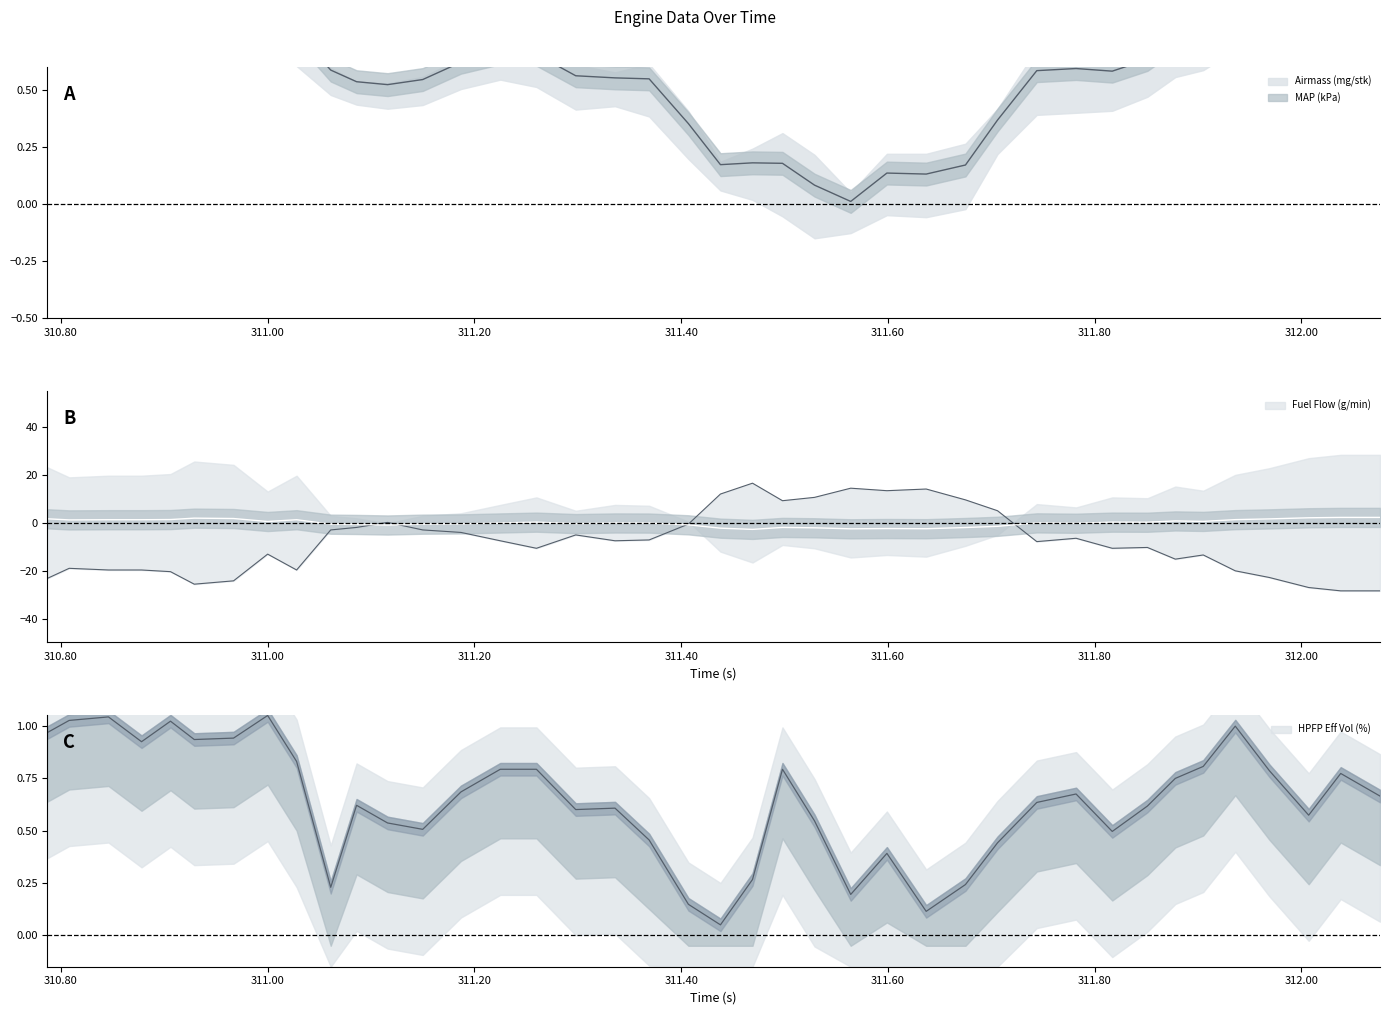

Does the chart display data point markers on the line(s)?

No